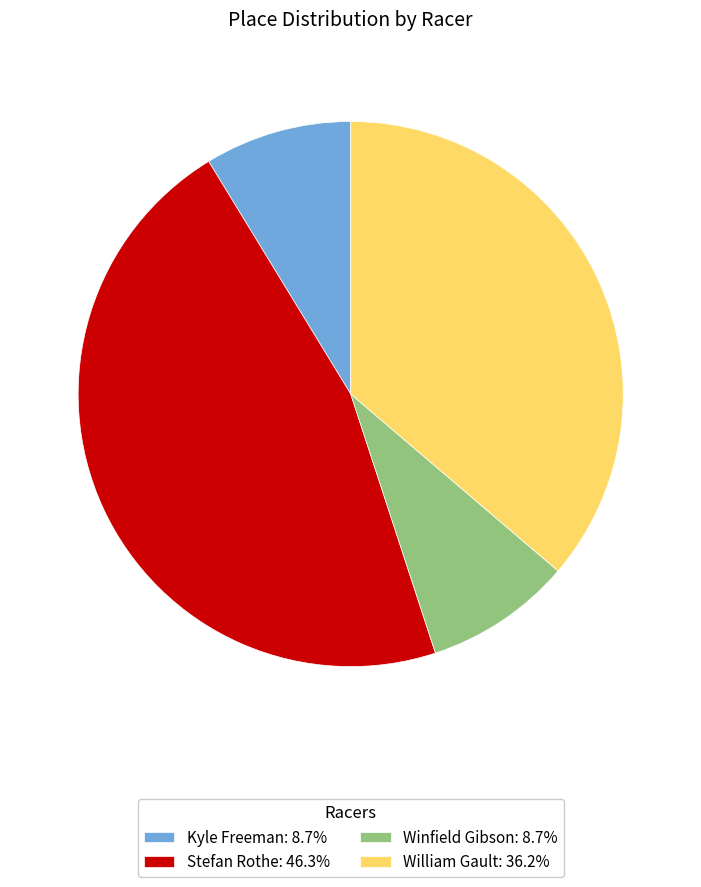

Is there any slice that represents more than half of the pie?

No